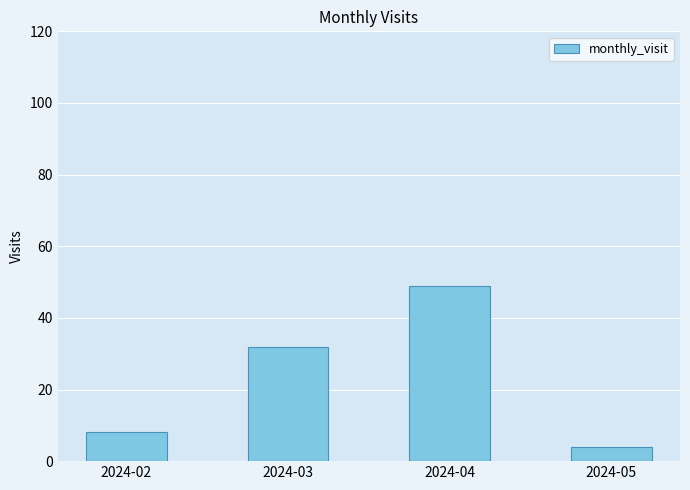

List the labels in order of value, smallest first.

2024-05, 2024-02, 2024-03, 2024-04